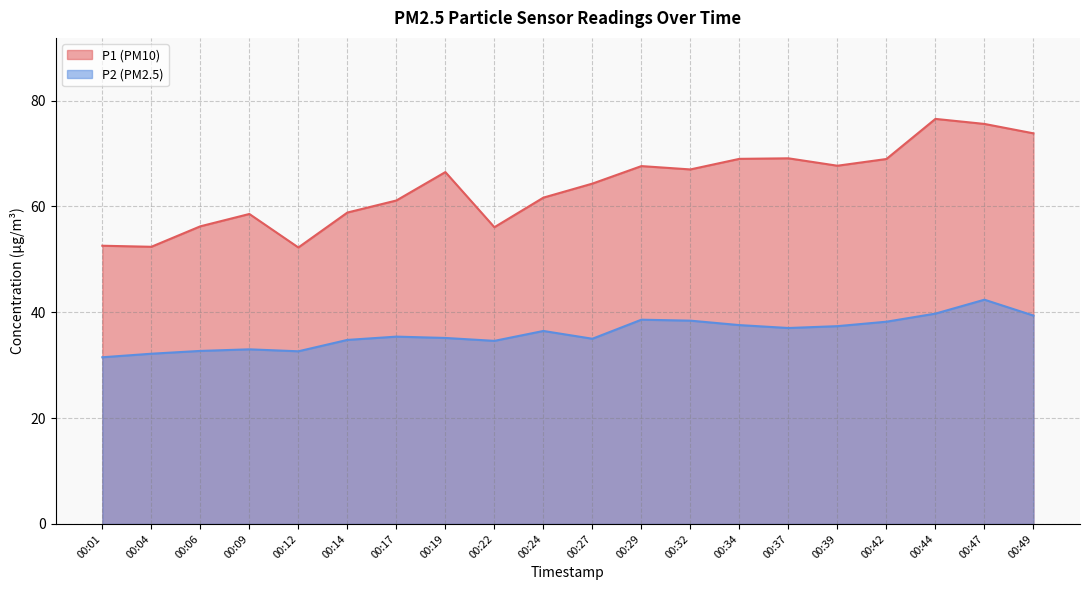

At which category does P2 reach its first local peak?

00:09